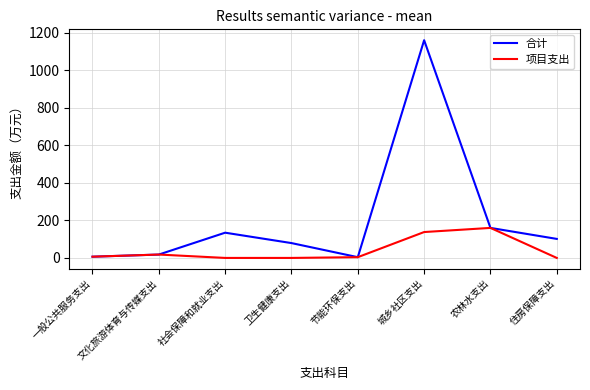

List the series in order of their peak value, lowest first.

项目支出, 合计